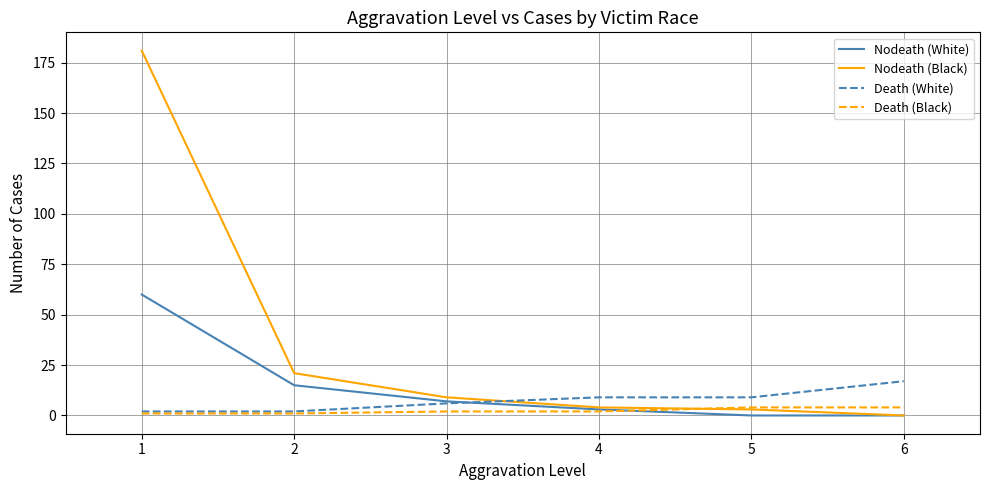

Which series has the widest spread of values?

Nodeath (Black)